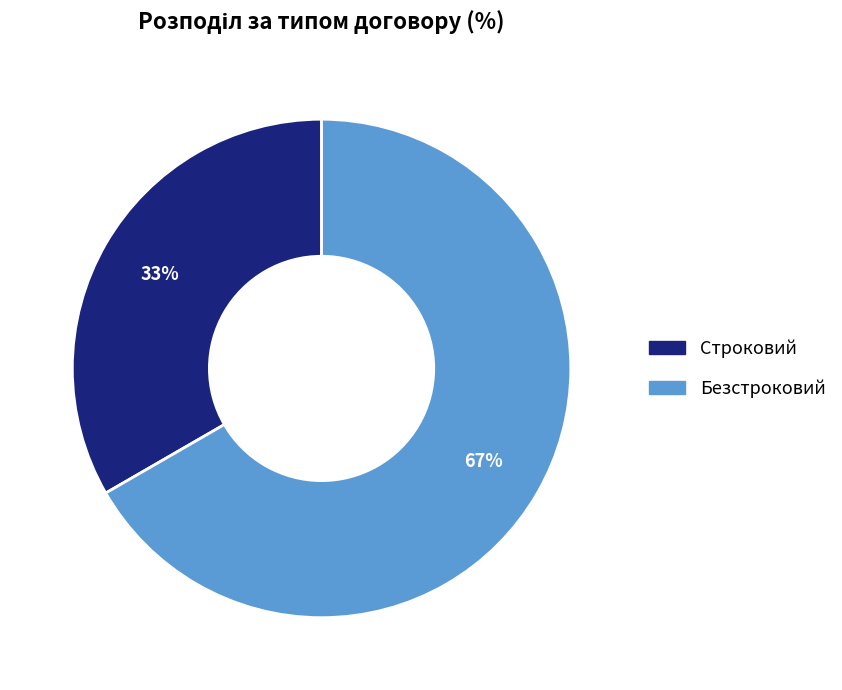

True or false: Строковий accounts for 33% of the total.

True